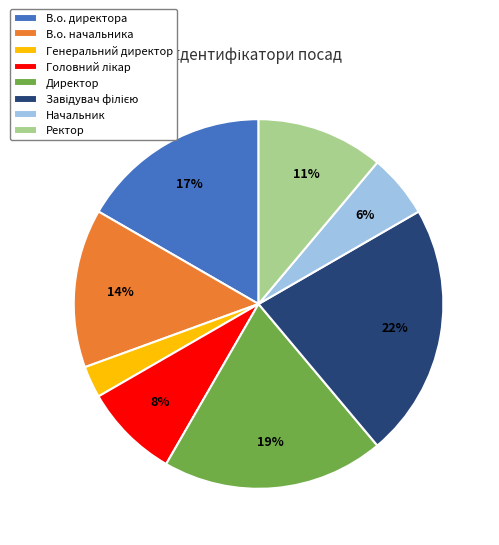

To the nearest percent, what percentage of the pie is Ректор?

11%